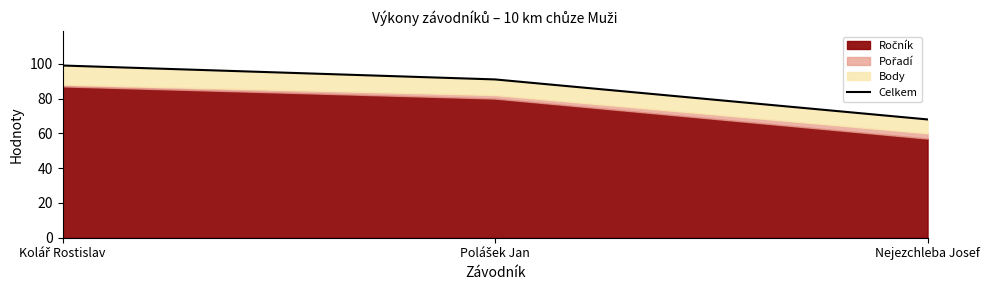

What is the label of the 1st point from the right?

Nejezchleba Josef